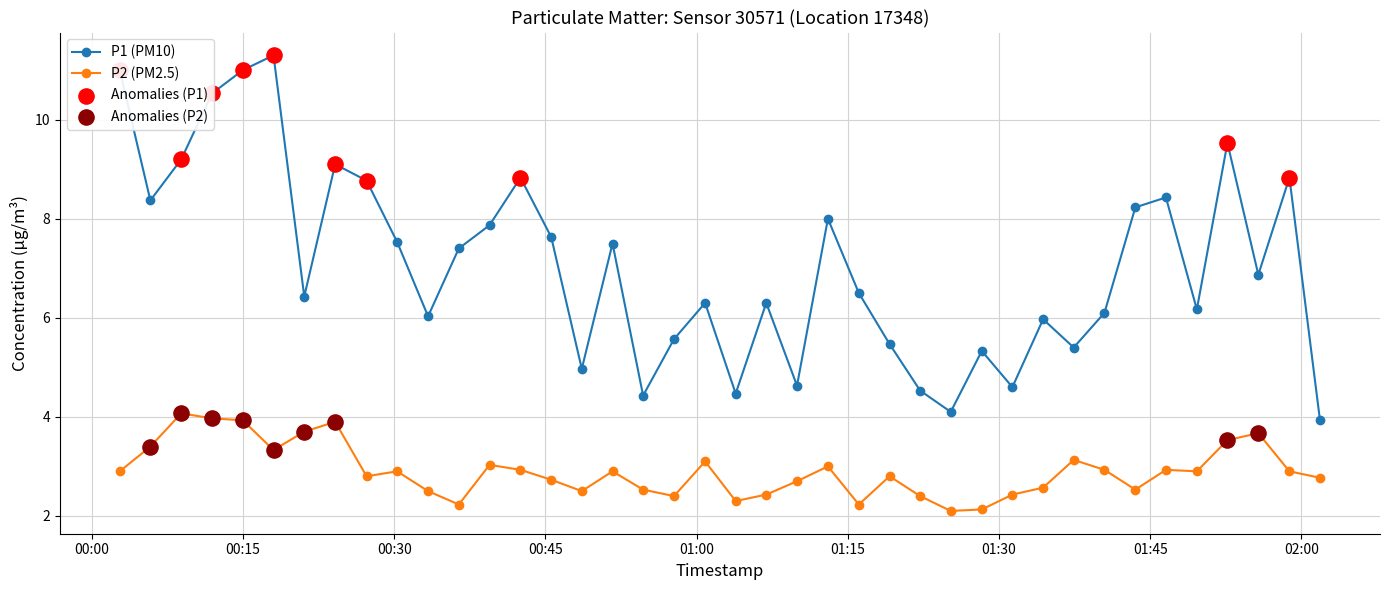

Which series has the largest total across all categories?

P1 (PM10)